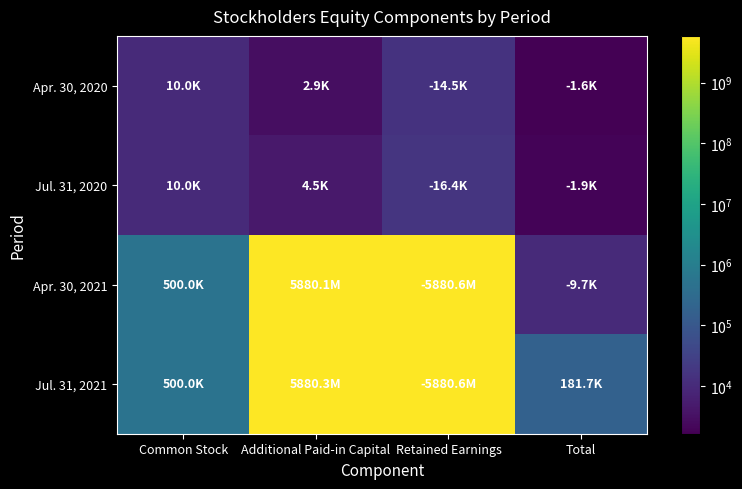

Reading left to right, extract all data points from this chart.

Apr. 30, 2020: Common Stock=10000	Additional Paid-in Capital=2885	Retained Earnings=14510	Total=1625
Jul. 31, 2020: Common Stock=10000	Additional Paid-in Capital=4510	Retained Earnings=16360	Total=1850
Apr. 30, 2021: Common Stock=500000	Additional Paid-in Capital=5880112830	Retained Earnings=5880622530	Total=9700
Jul. 31, 2021: Common Stock=500000	Additional Paid-in Capital=5880316515	Retained Earnings=5880634815	Total=181700